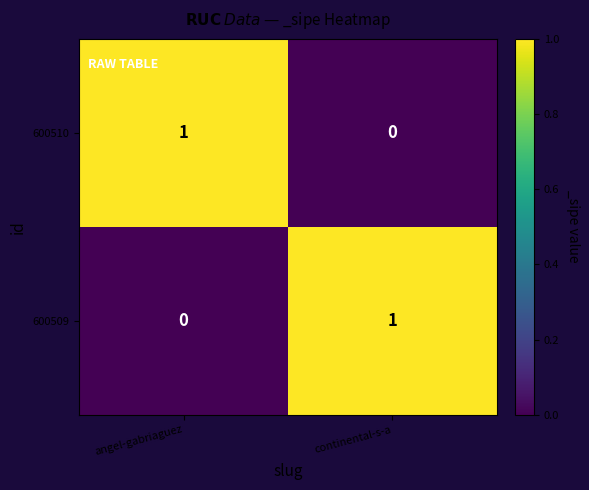

Is the value of 600510 at continental-s-a greater than the value of 600509 at continental-s-a?

No